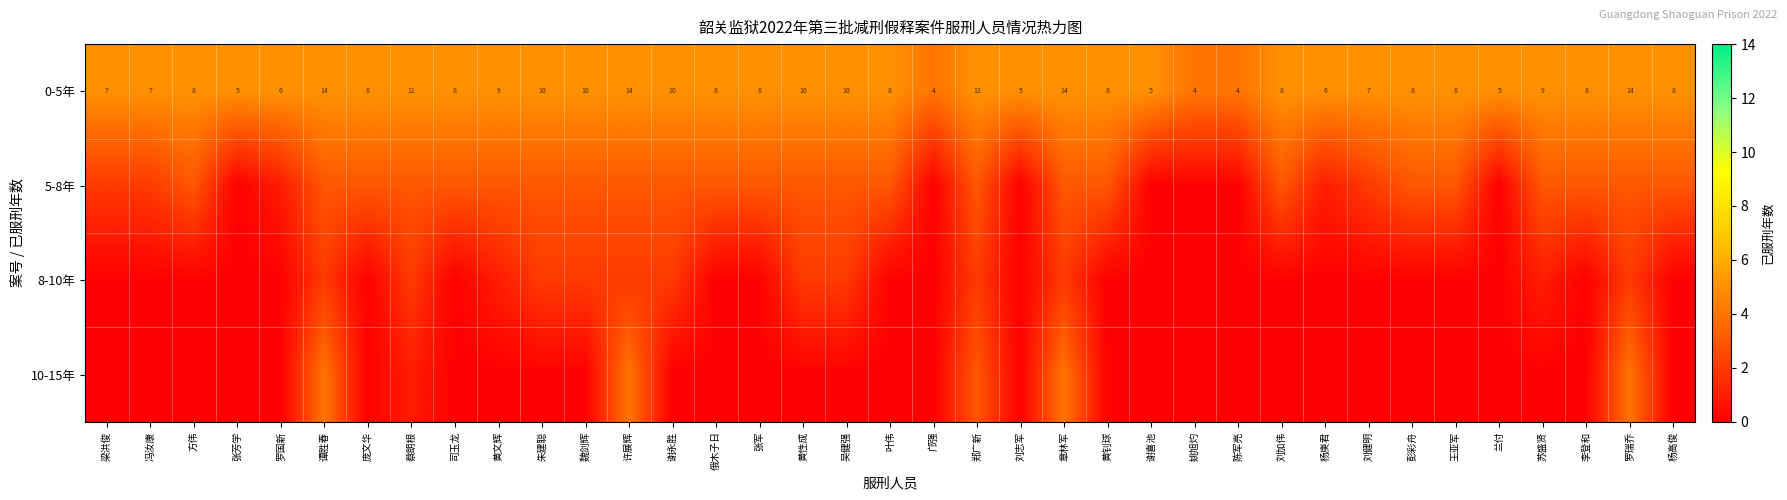

True or false: 0-5年 has a value of 8 at 俄木子日.

True